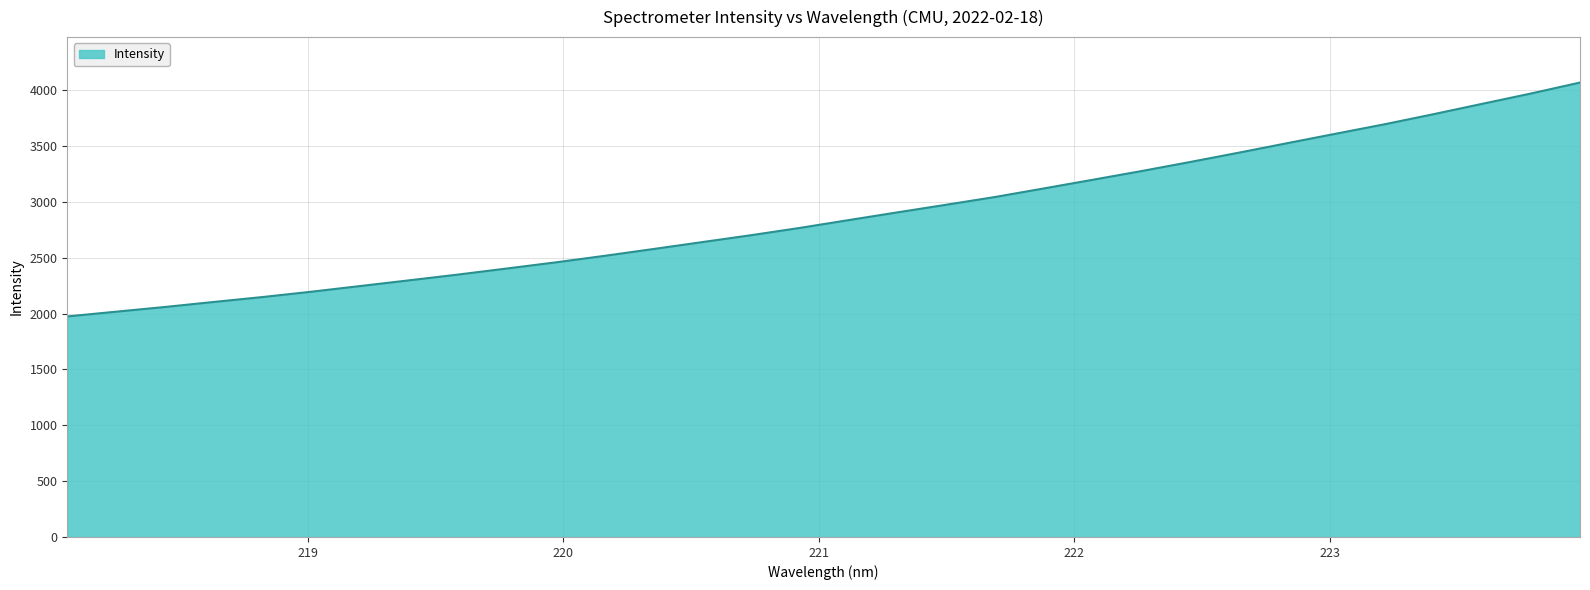

How many lines are shown in the chart?

1